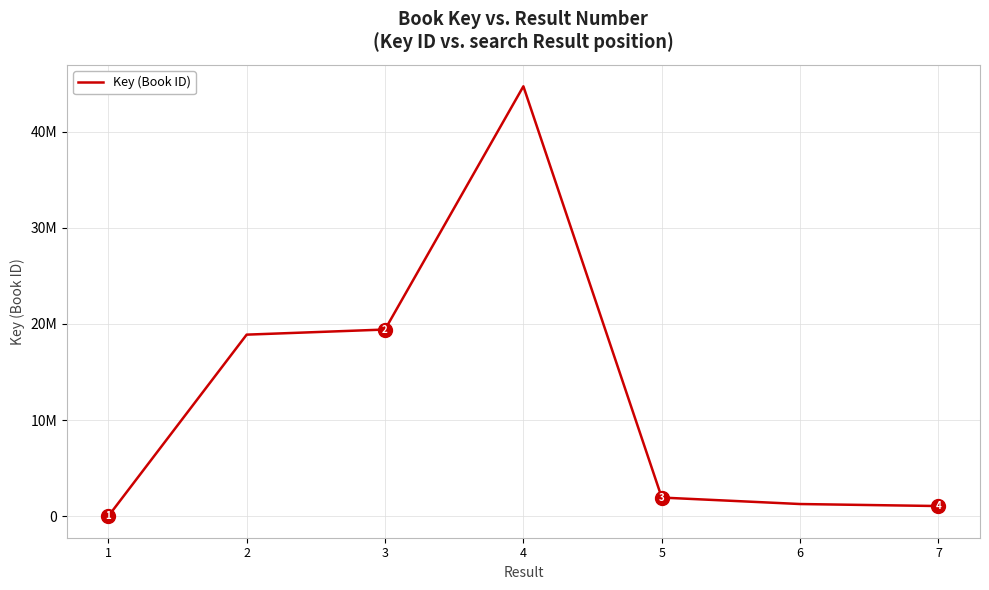

True or false: the data shows 18885031 at 2.

True